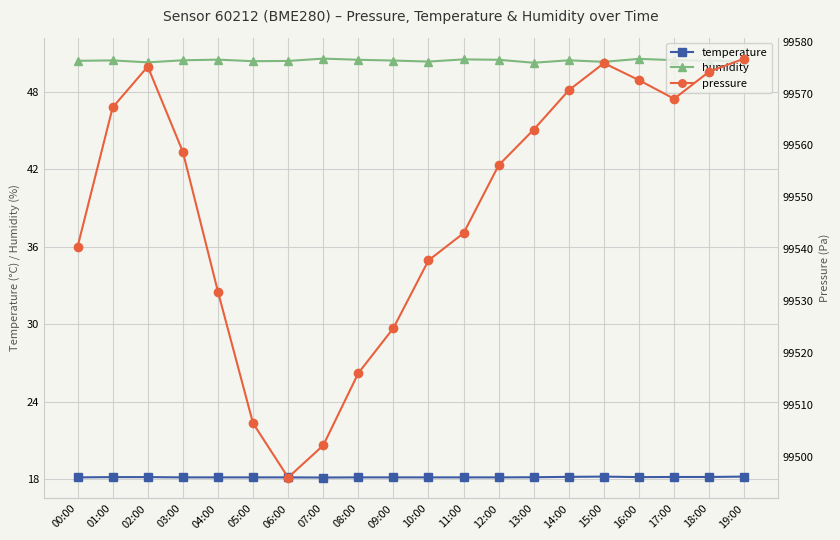

At which category does humidity reach its first local peak?

01:00